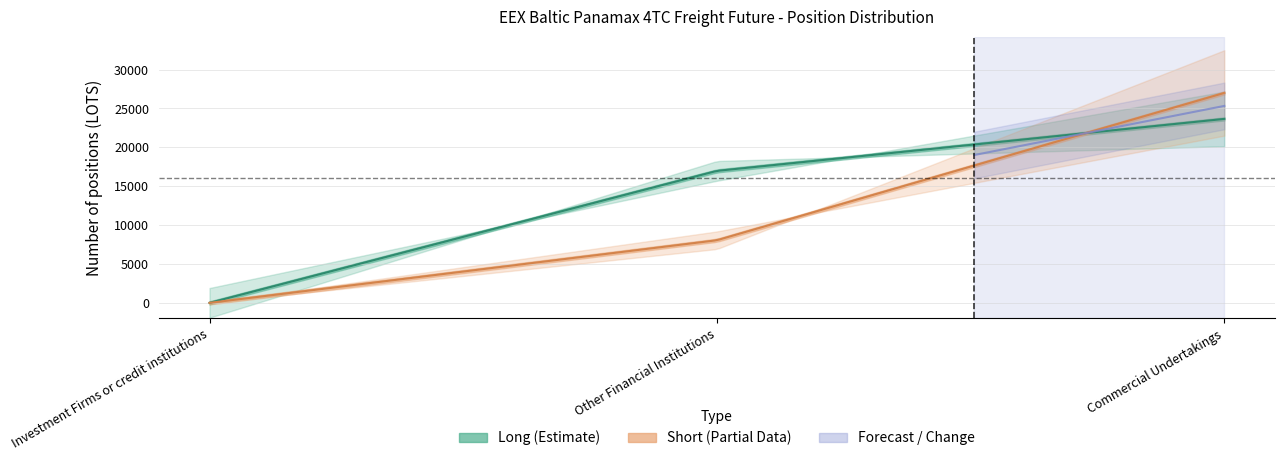

Reading left to right, transcribe all the data shown in this chart.

Long: Investment Firms or credit institutions=0.0	Other Financial Institutions=16974.3	Commercial Undertakings=23658.2
Short: Investment Firms or credit institutions=0.0	Other Financial Institutions=8053.7	Commercial Undertakings=26997.5
Change_Long: Investment Firms or credit institutions=-6358.5	Other Financial Institutions=4228.5	Commercial Undertakings=-11693.6
Change_Short: Investment Firms or credit institutions=19.4	Other Financial Institutions=3766.7	Commercial Undertakings=-18306.8